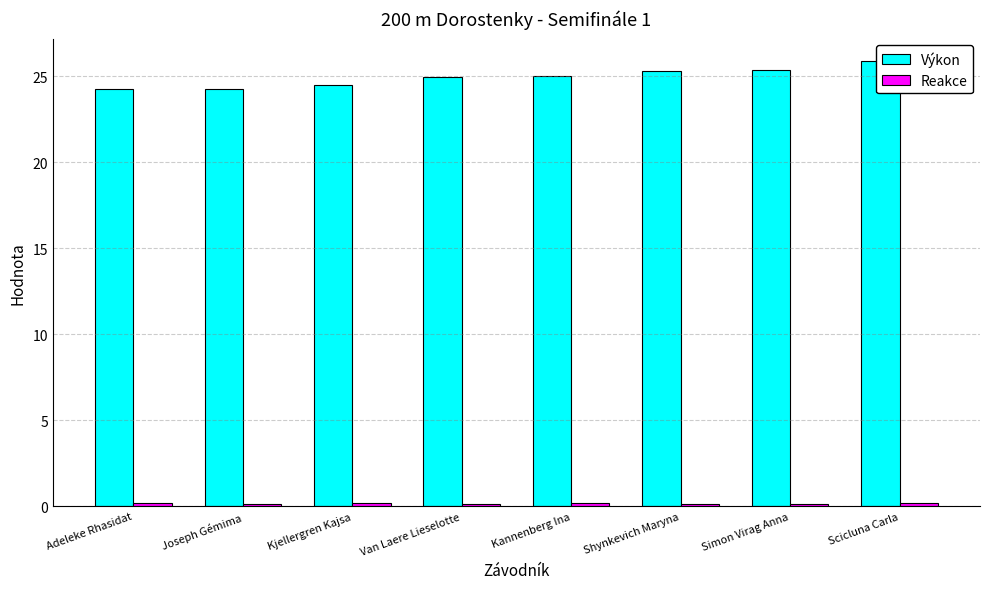

At how many categories does at least one series exceed 22?

8